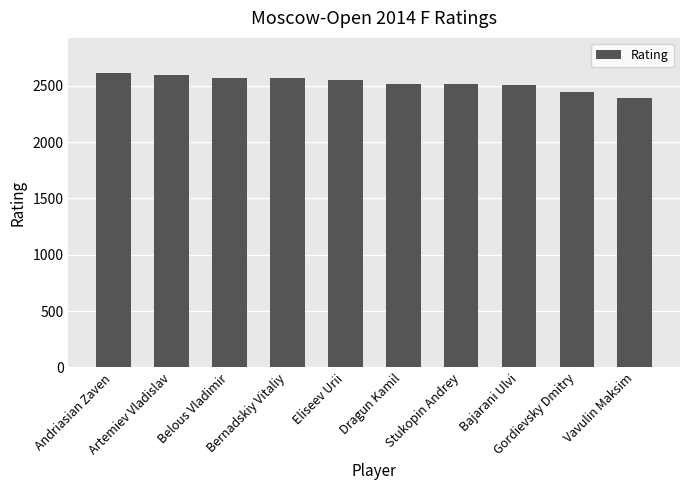

What is the average value?

2526